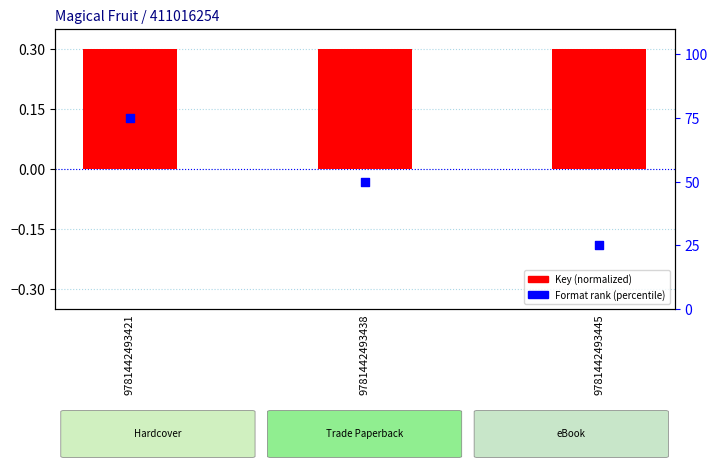

What is the total value across all series at 9781442493421?

75.3